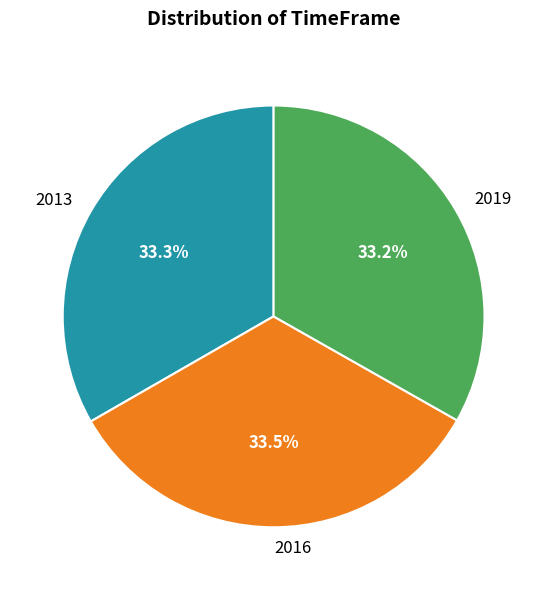

What percentage is the 2013 slice, to the nearest percent?

33%